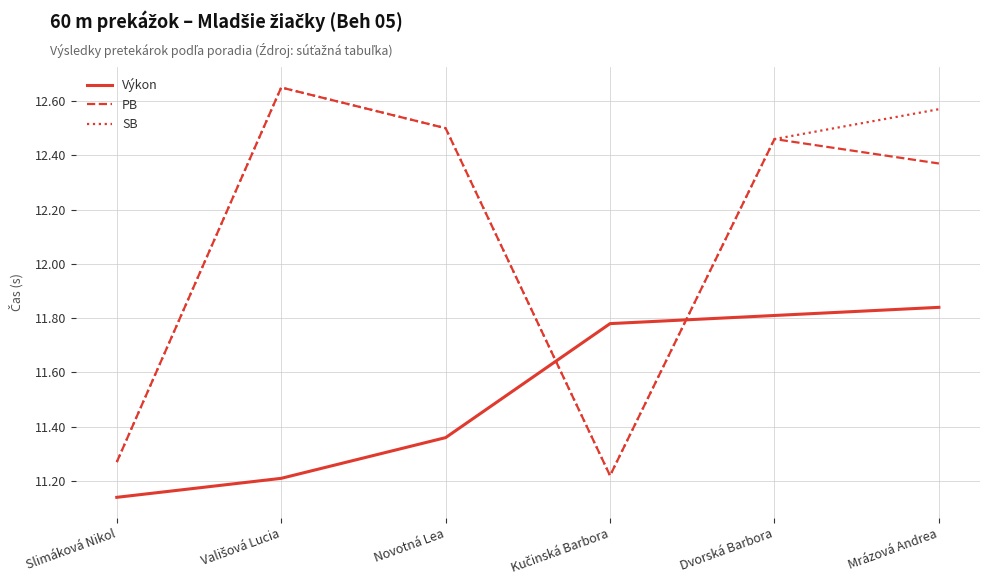

Which category has the highest value in the Výkon series?

Mrázová Andrea